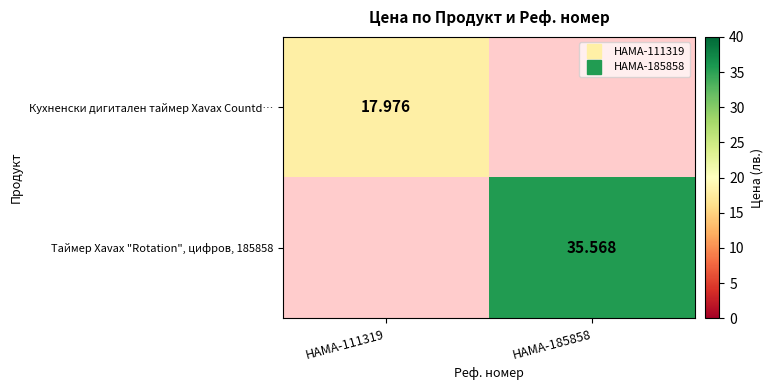

At HAMA-111319, list the series in order from smallest to largest.

Кухненски дигитален таймер Xavax Countd…, Таймер Xavax "Rotation", цифров, 185858